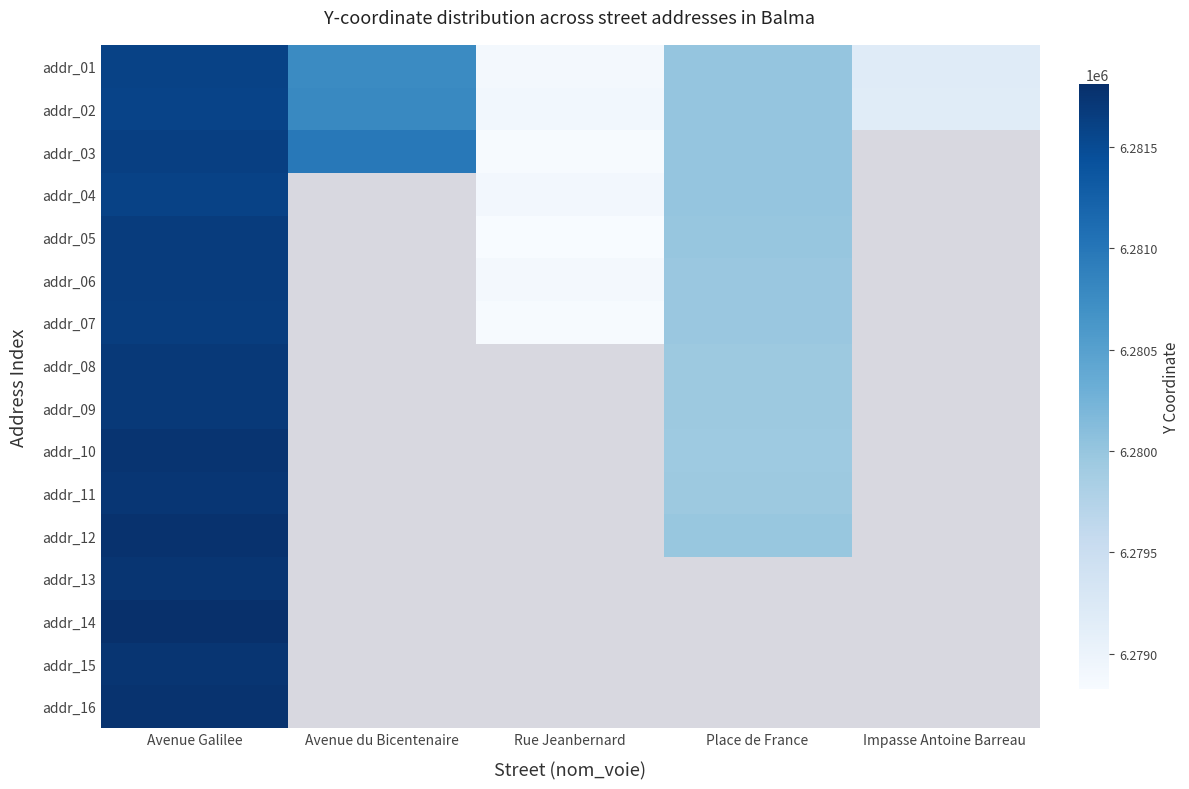

Is it true that addr_07 equals 11277041.4 at Rue Jeanbernard?

False